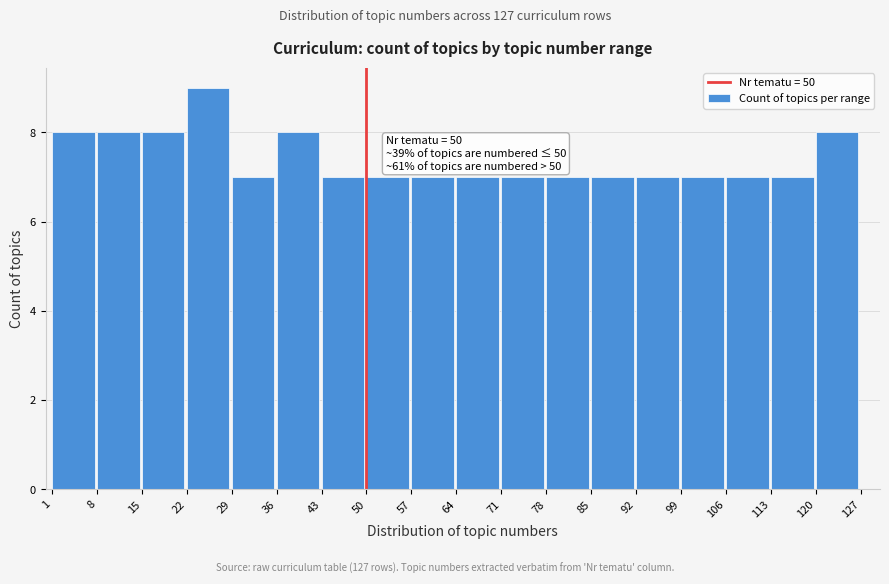

Which range on the x-axis has the tallest bar?

22 to 29